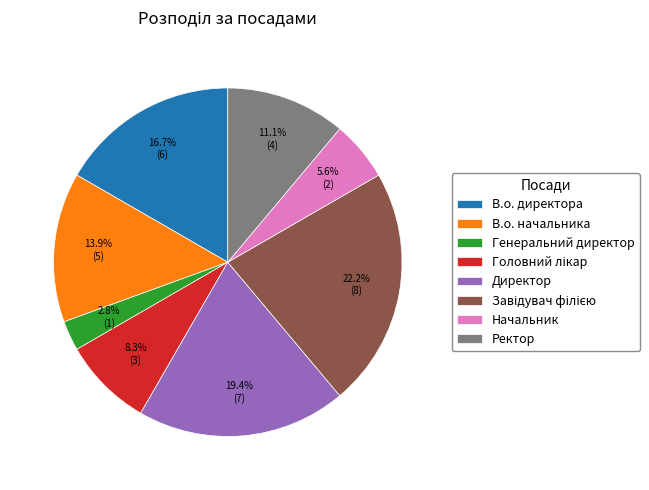

True or false: Директор accounts for 6% of the total.

False